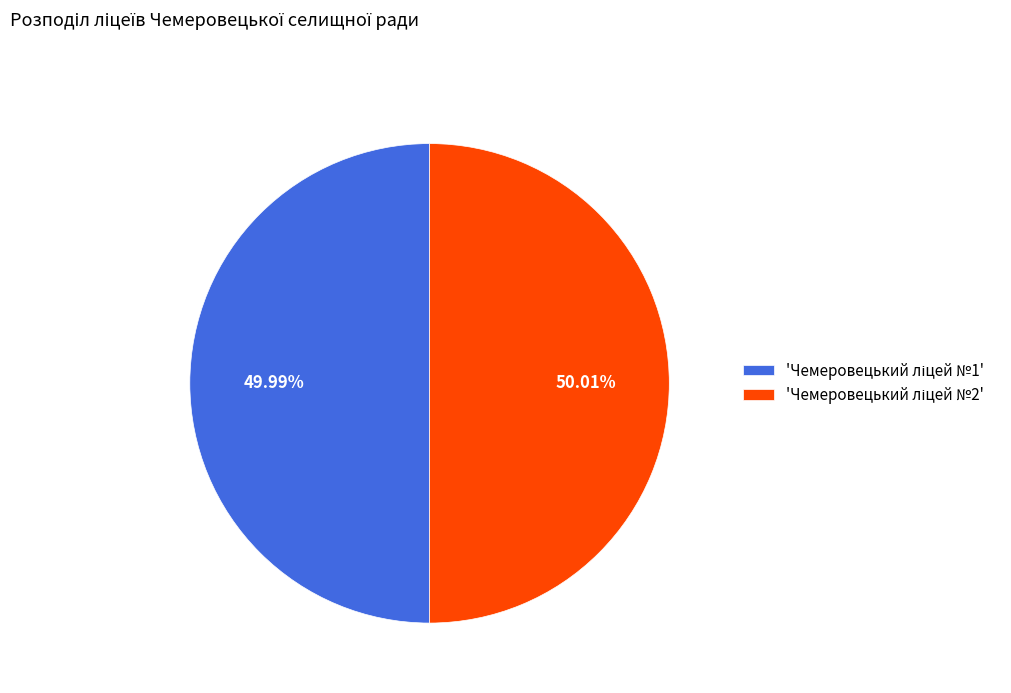

Is there a majority slice in this chart?

Yes